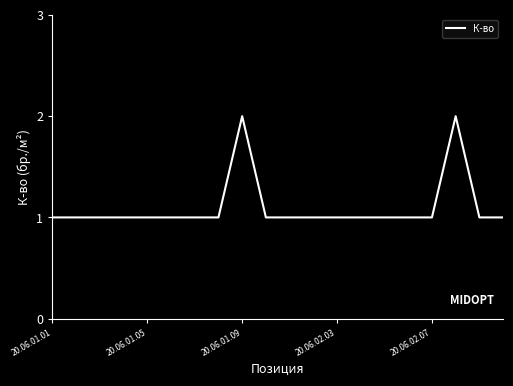

Is this an area chart (filled region under the line)?

No